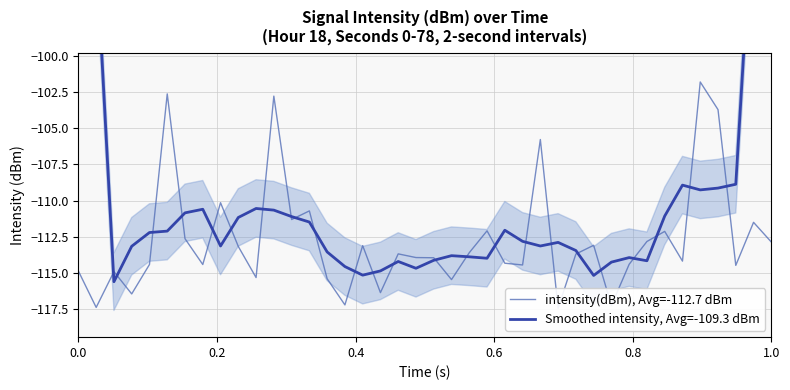

At how many categories does at least one series exceed -103?

7